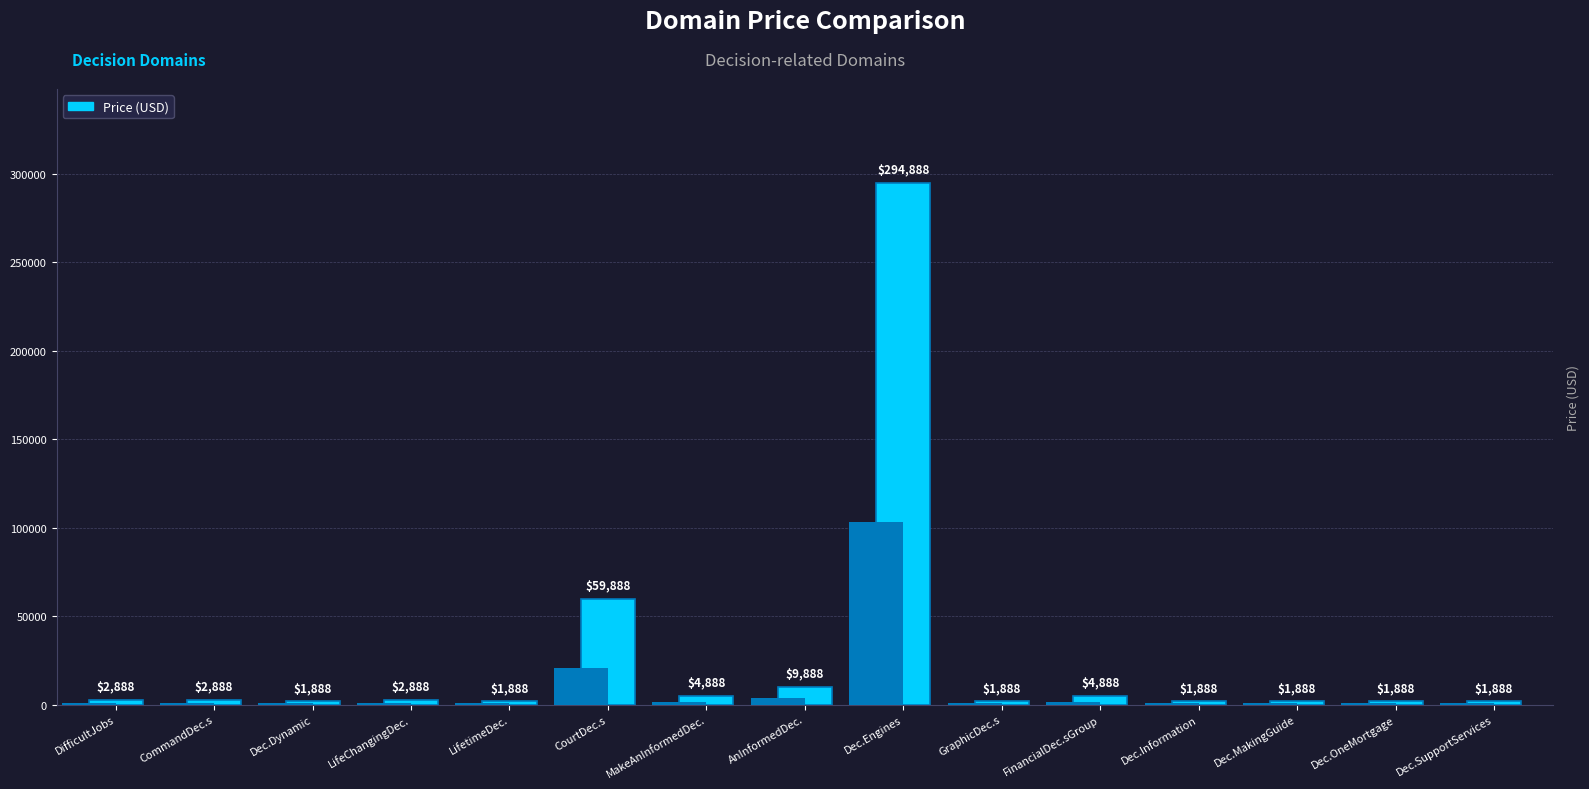

Where is the data nearest to the value 148388?

CourtDec.s